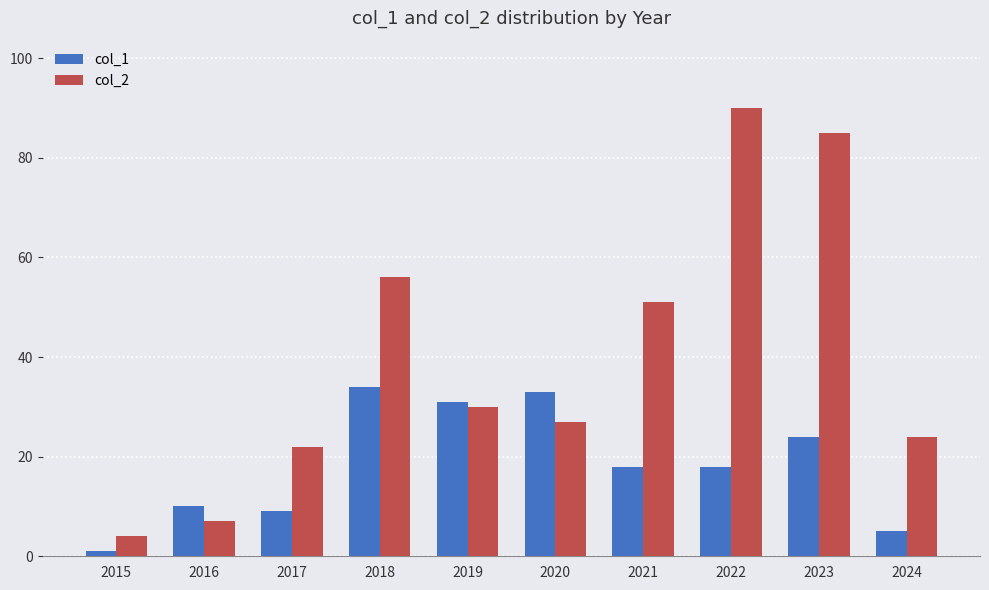

How many distinct data groups are displayed?

2